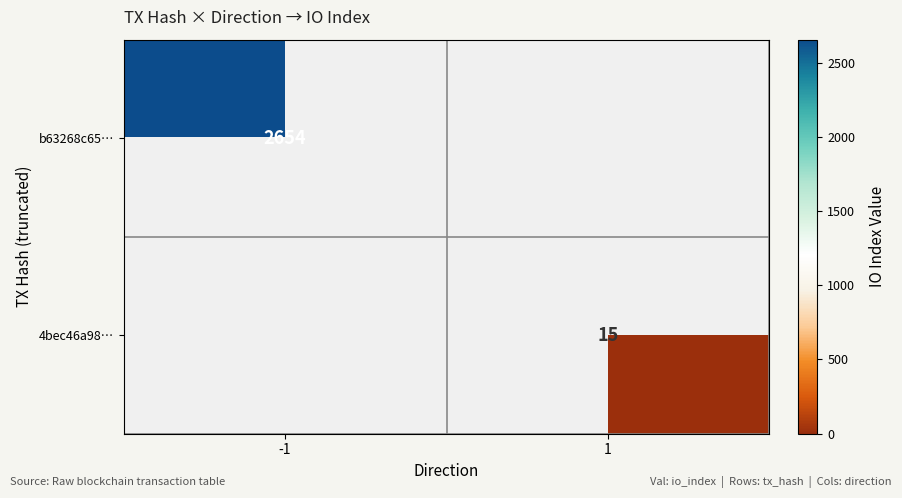

True or false: b63268c65… has a value of 3545 at -1.

False